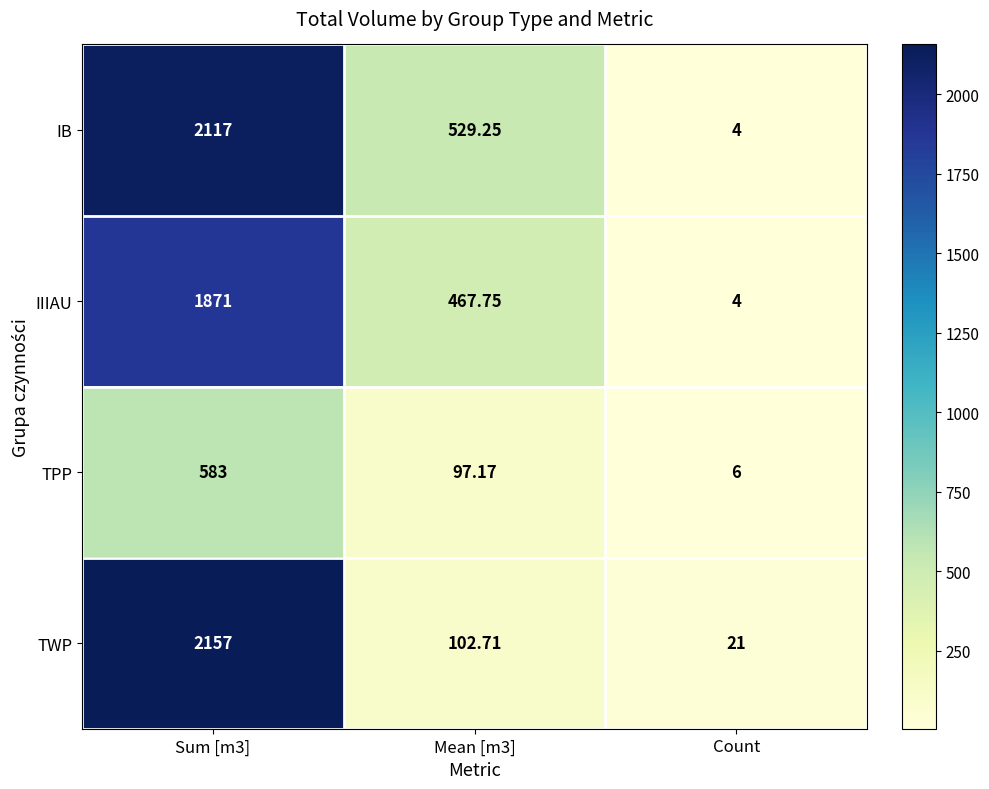

Which series has the largest total across all categories?

IB